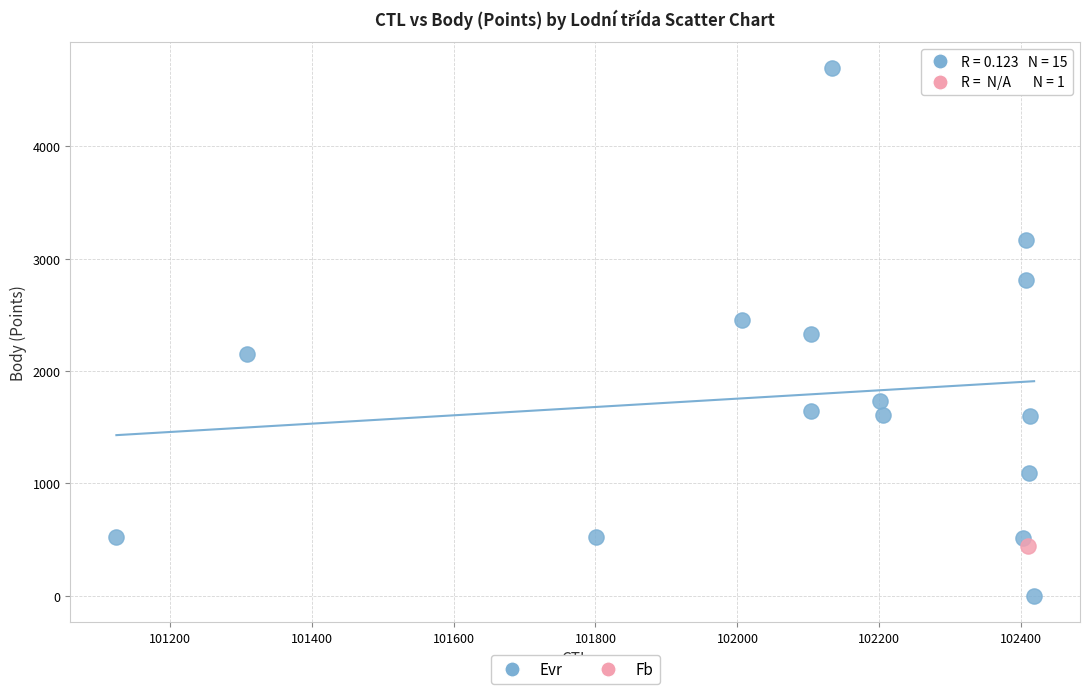

What are all the series names shown in the legend?

Evr, Fb